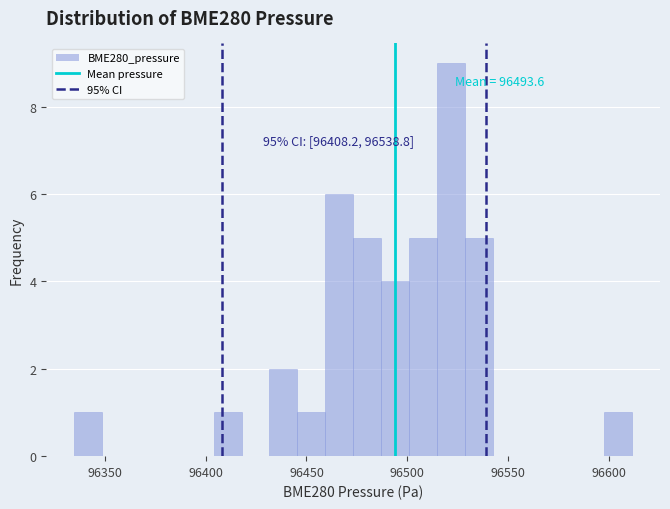

Around what value on the x-axis is the tallest bar? Give the approximate position of its centre, as read against the axis.

96520